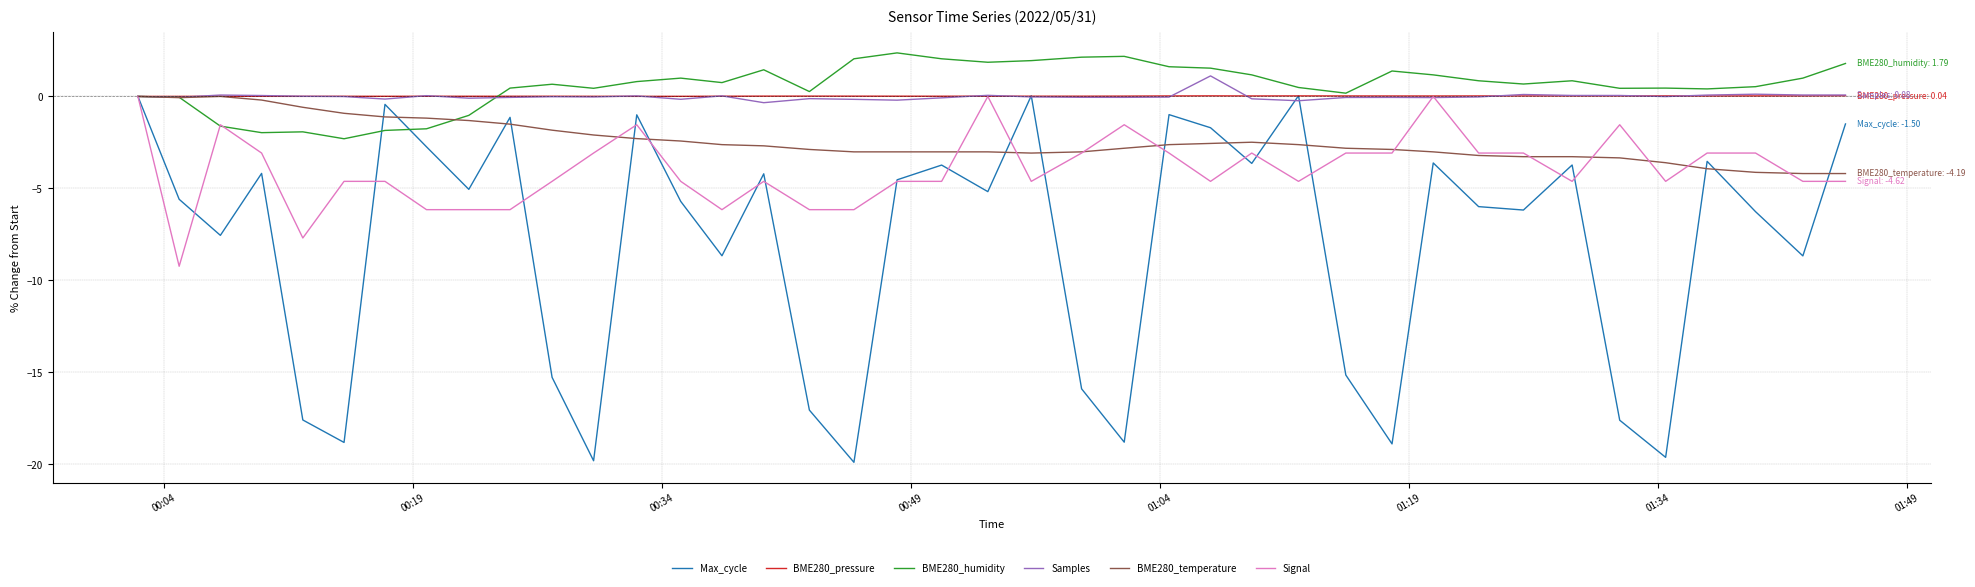

What is the smallest value displayed?

-19.9